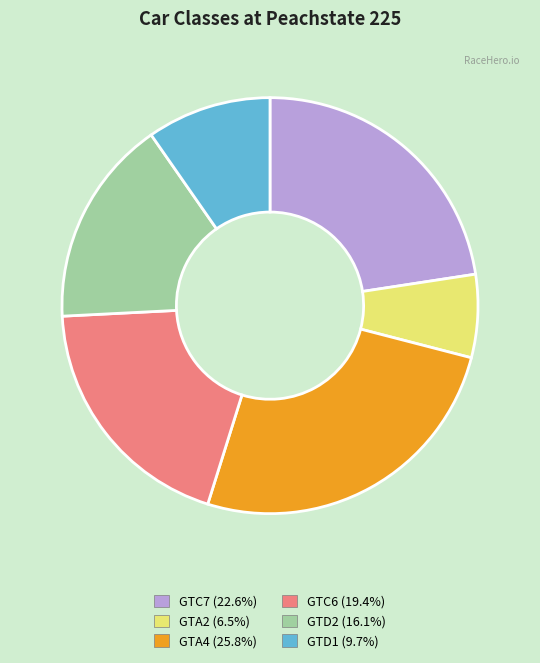

Count the number of slices in the pie.

6